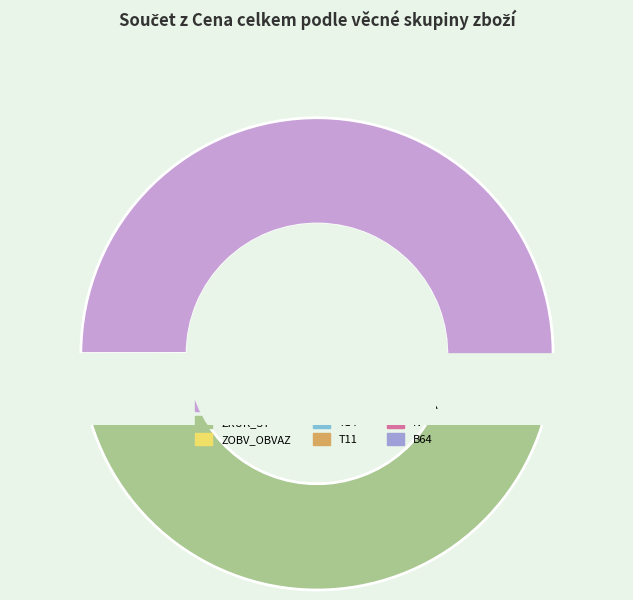

What is the majority slice?

ZRUK_NEST